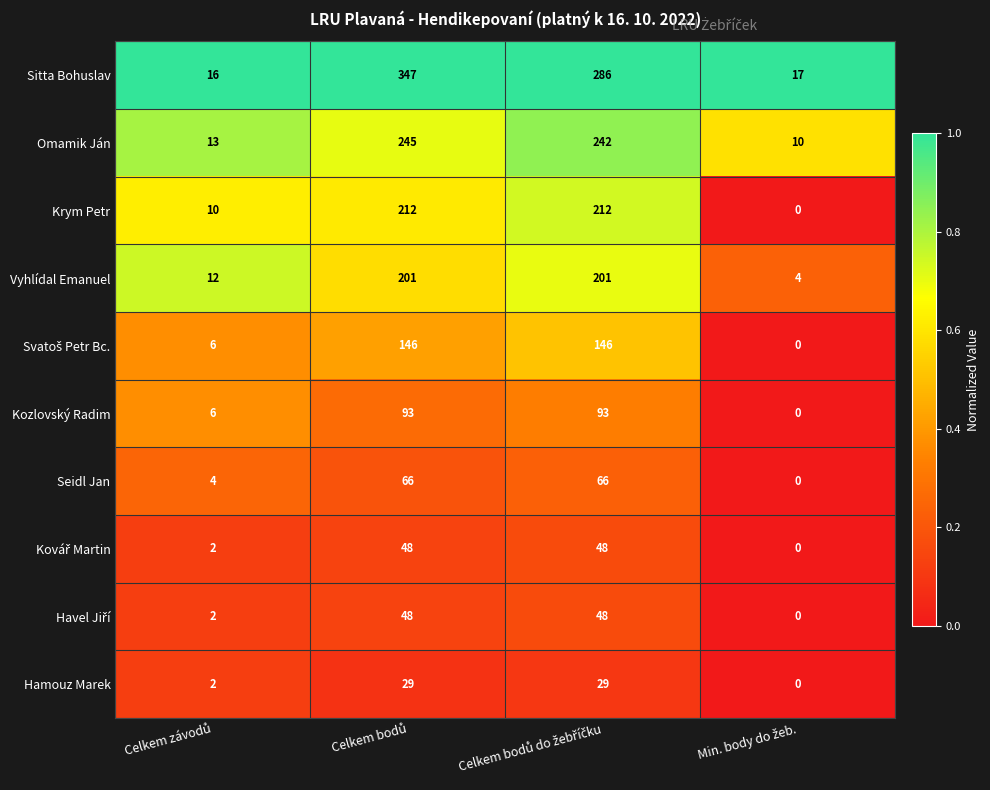

Which series has the widest spread of values?

Sitta Bohuslav